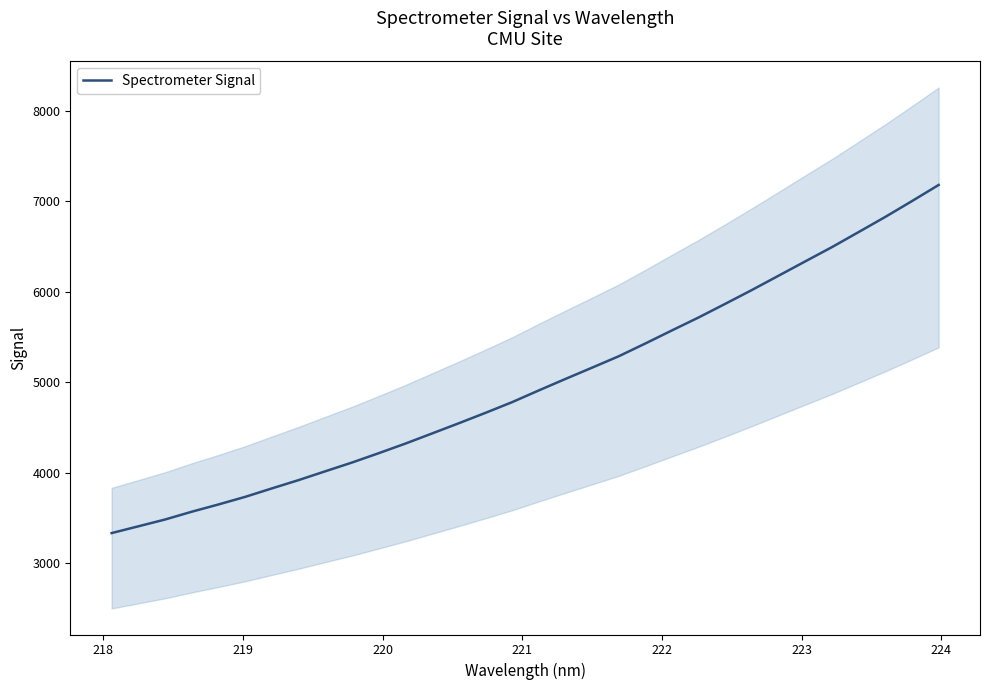

What is the average value?

4991.2